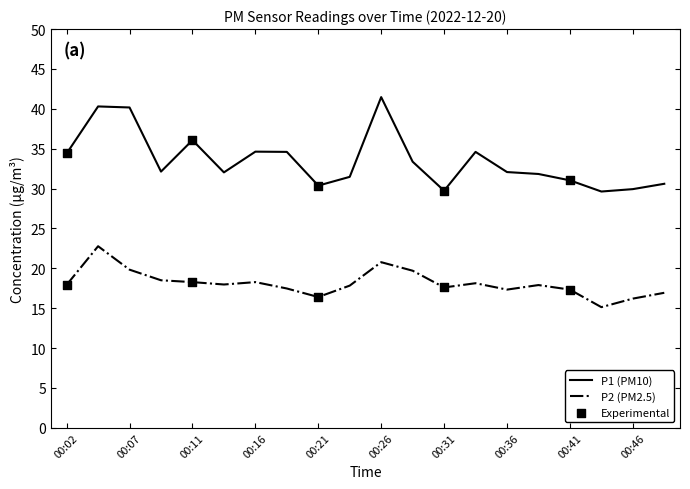

What is the greatest value displayed?

41.5